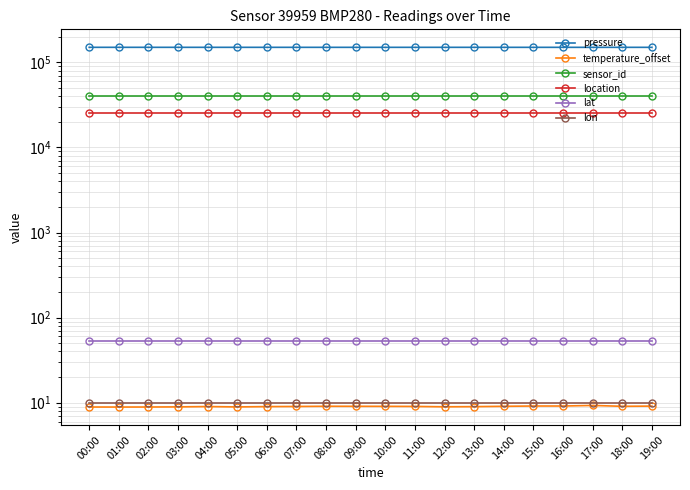

True or false: temperature_offset and sensor_id cross at least once.

False